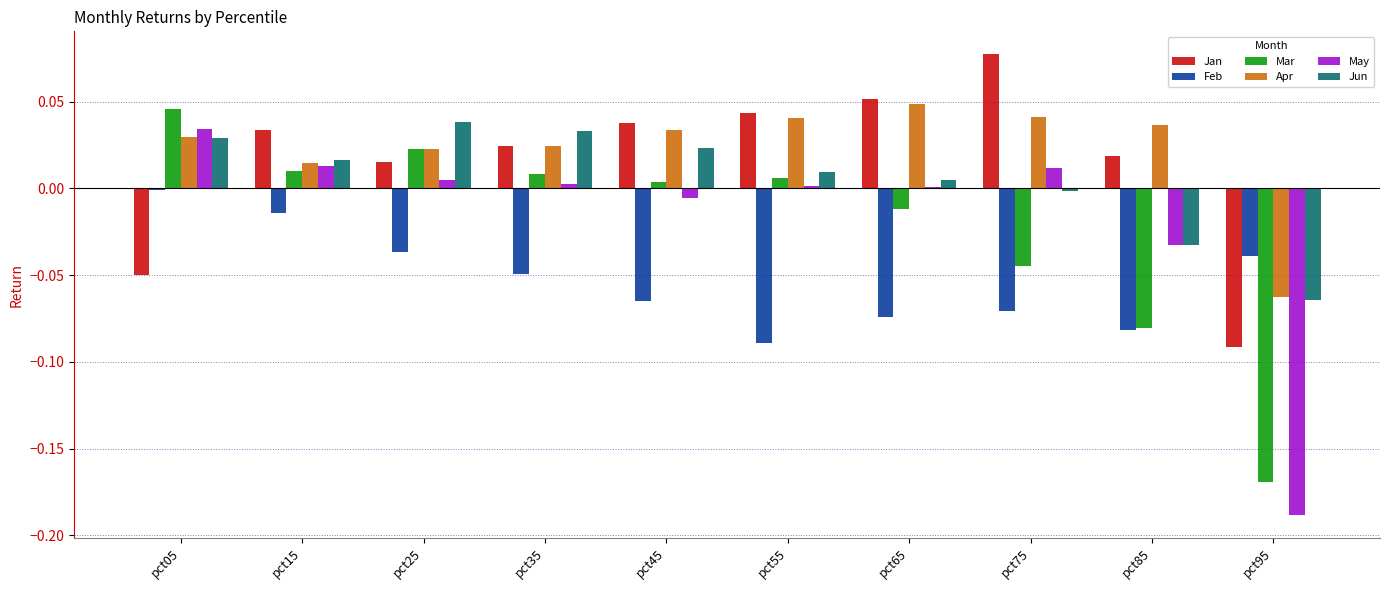

How many groups of bars are there?

10